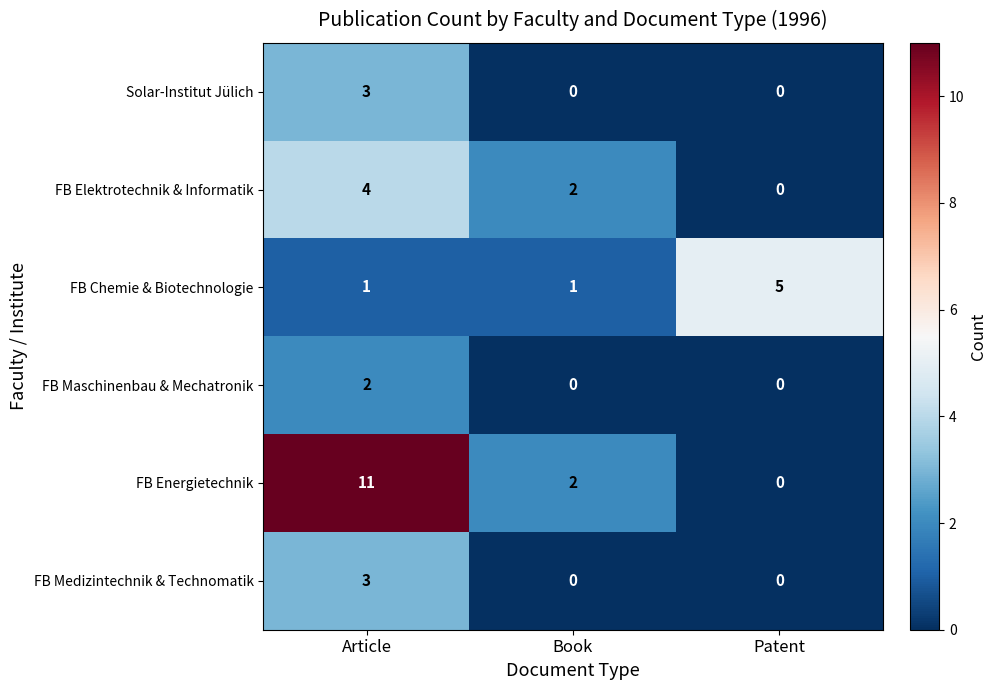

Which series has the widest spread of values?

FB Energietechnik